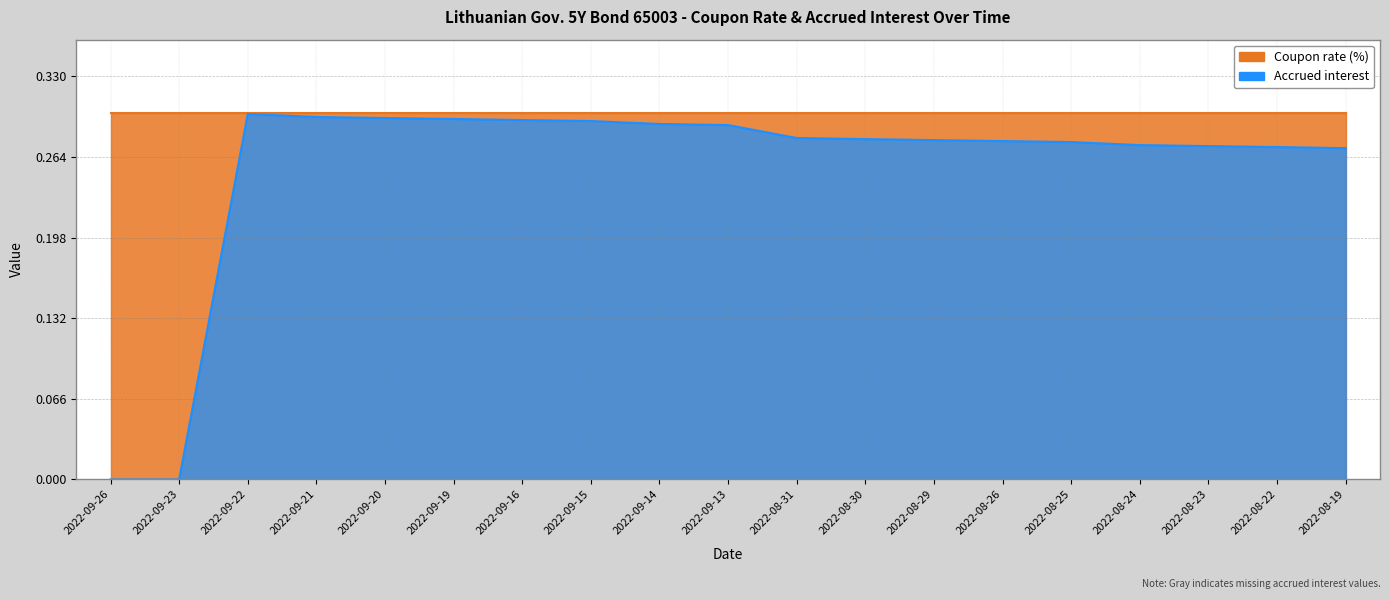

Rank the categories by value from lowest to highest.

2022-09-26, 2022-09-23, 2022-08-19, 2022-08-22, 2022-08-23, 2022-08-24, 2022-08-25, 2022-08-26, 2022-08-29, 2022-08-30, 2022-08-31, 2022-09-13, 2022-09-14, 2022-09-15, 2022-09-16, 2022-09-19, 2022-09-20, 2022-09-21, 2022-09-22